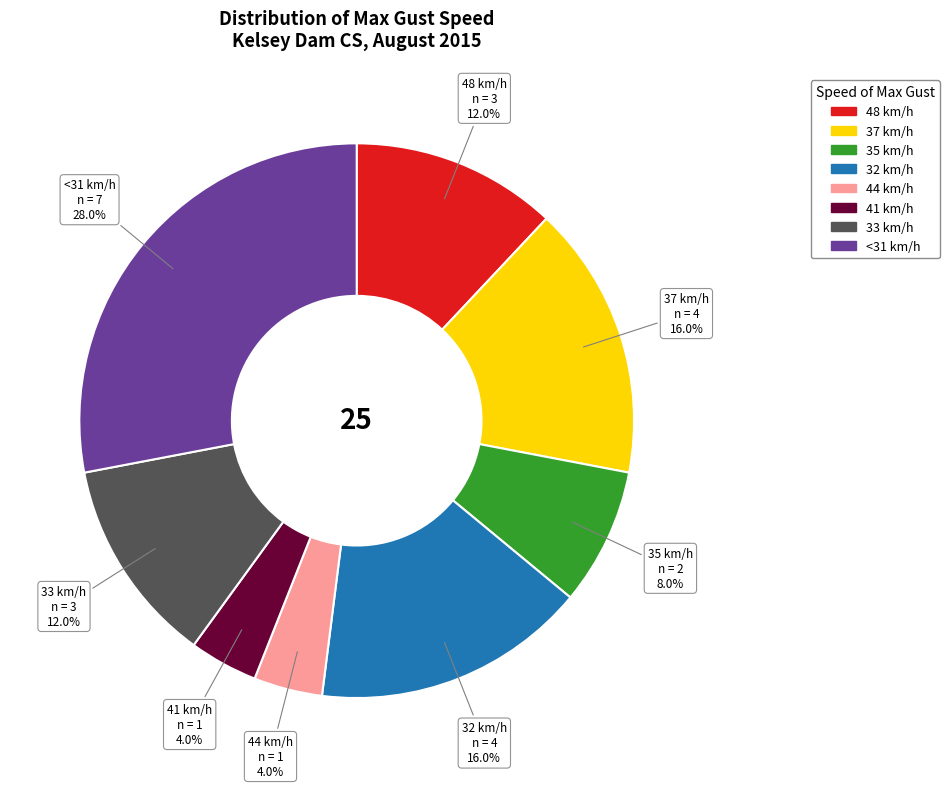

To the nearest percent, what is the difference between the largest and smallest slice percentages?

24%